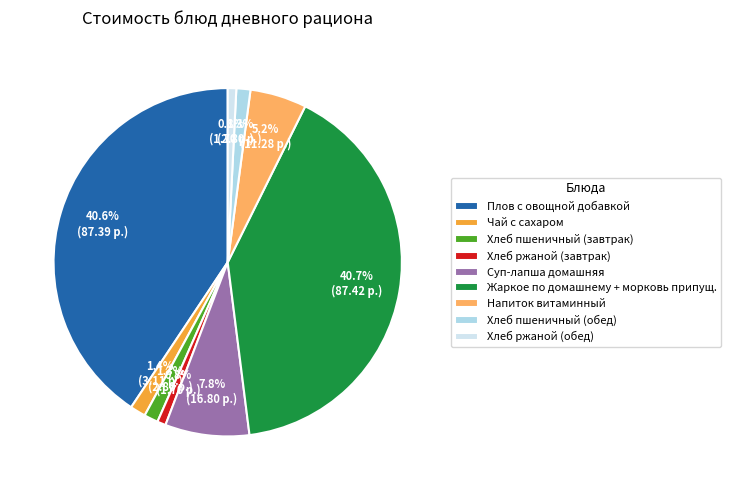

The Хлеб пшеничный (обед) slice represents 11% of the pie. True or false?

False